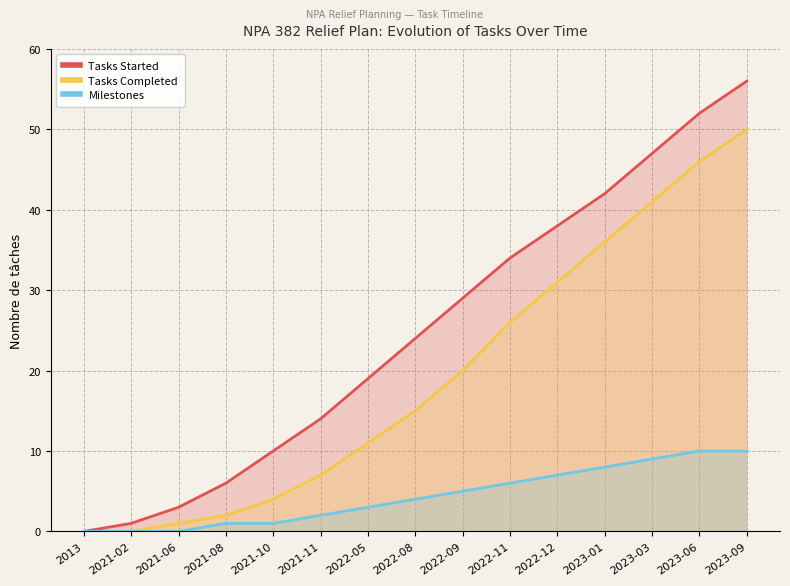

Rank the series by their average value, from lowest to highest.

Milestones, Tasks Completed, Tasks Started